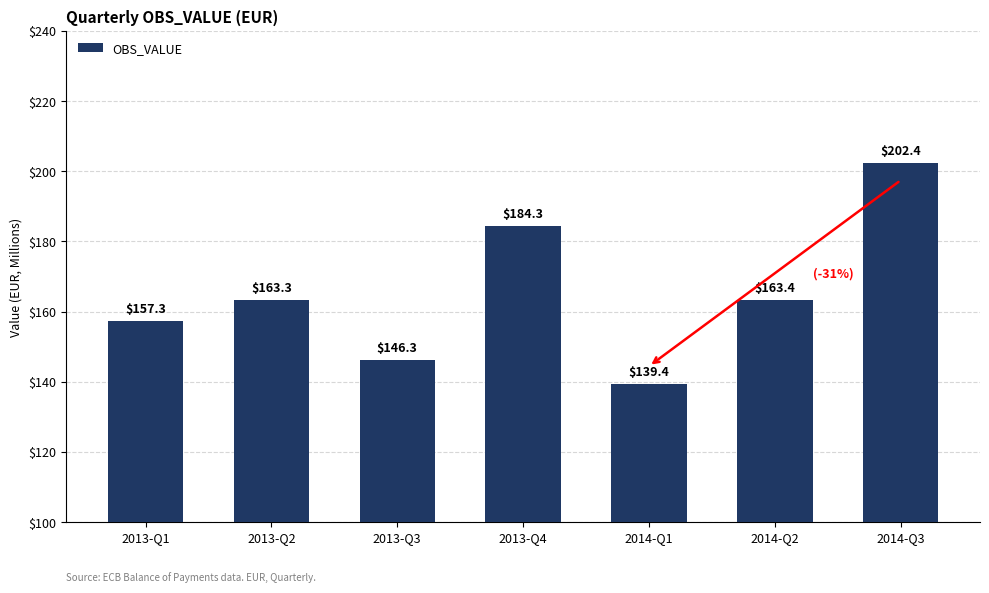

What is the label of the 1st bar from the left?

2013-Q1